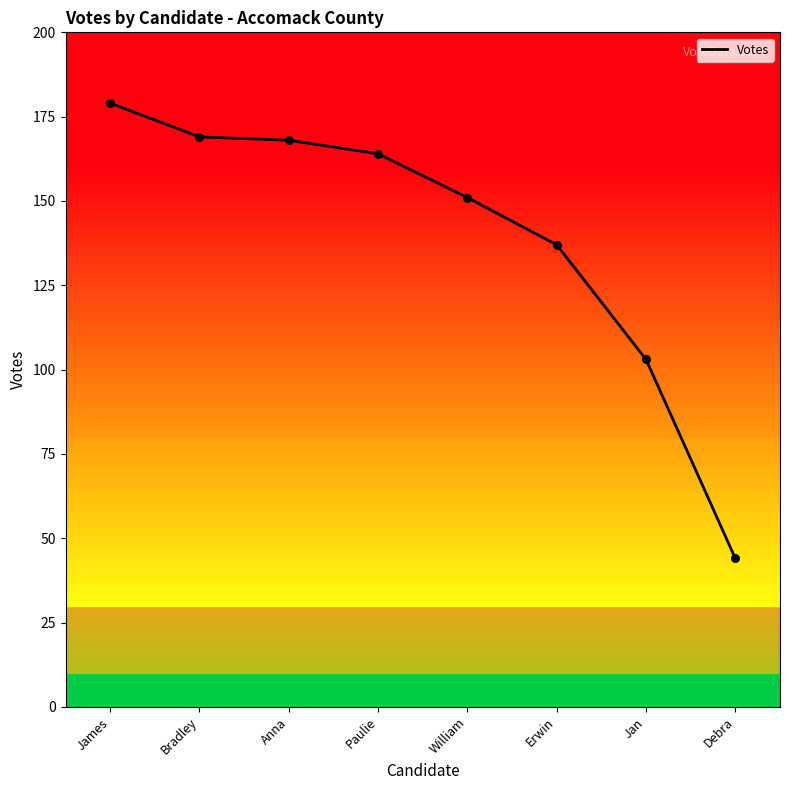

What is the change in value from Anna to Erwin?

-31